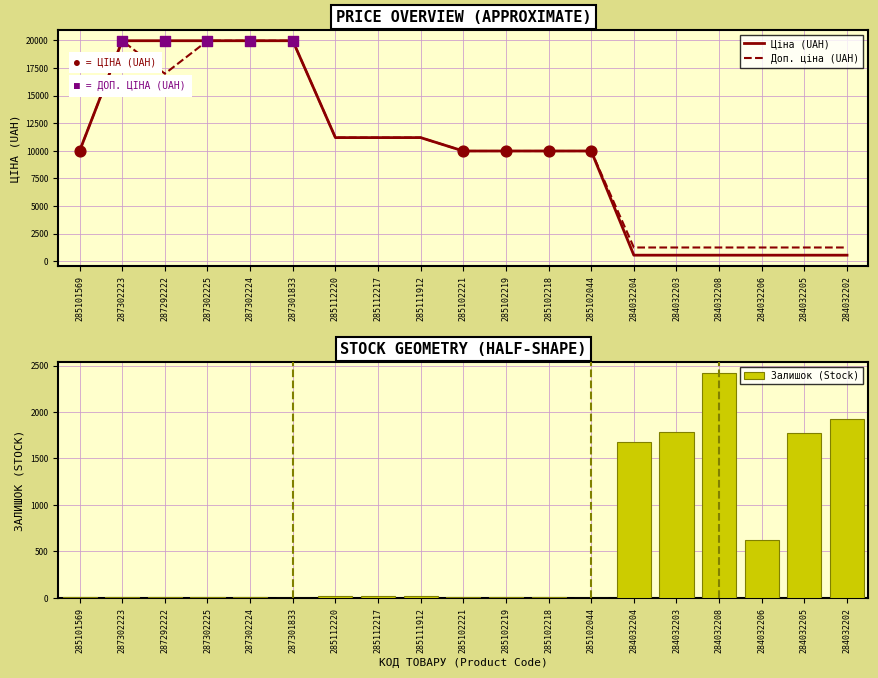

Is the value of Доп. ціна (UAH) at 285102219 greater than the value of Залишок (Stock) at 285102219?

Yes